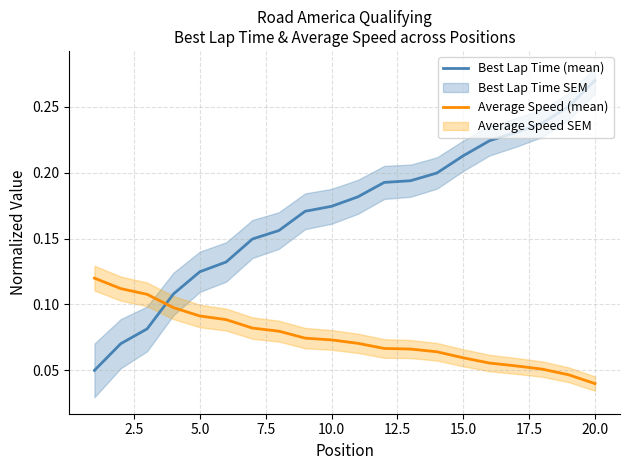

What are all the series names shown in the legend?

Best Lap Time (mean), Average Speed (mean)